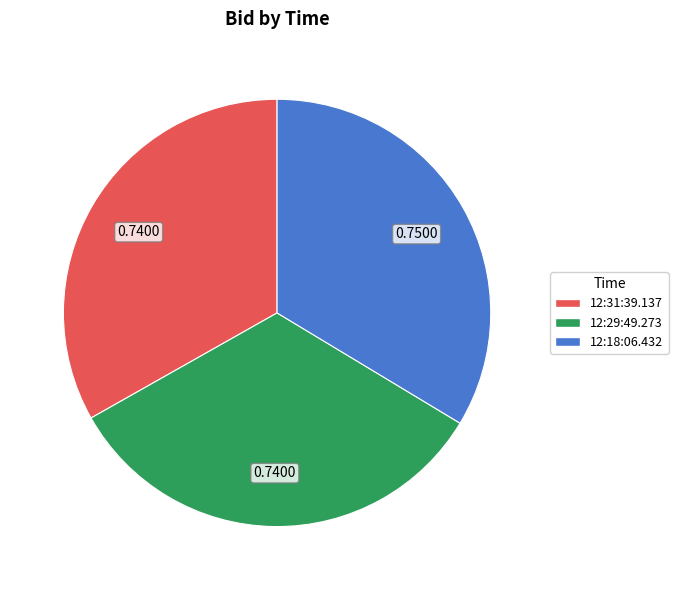

Does 12:29:49.273 represent more than half of the total?

No